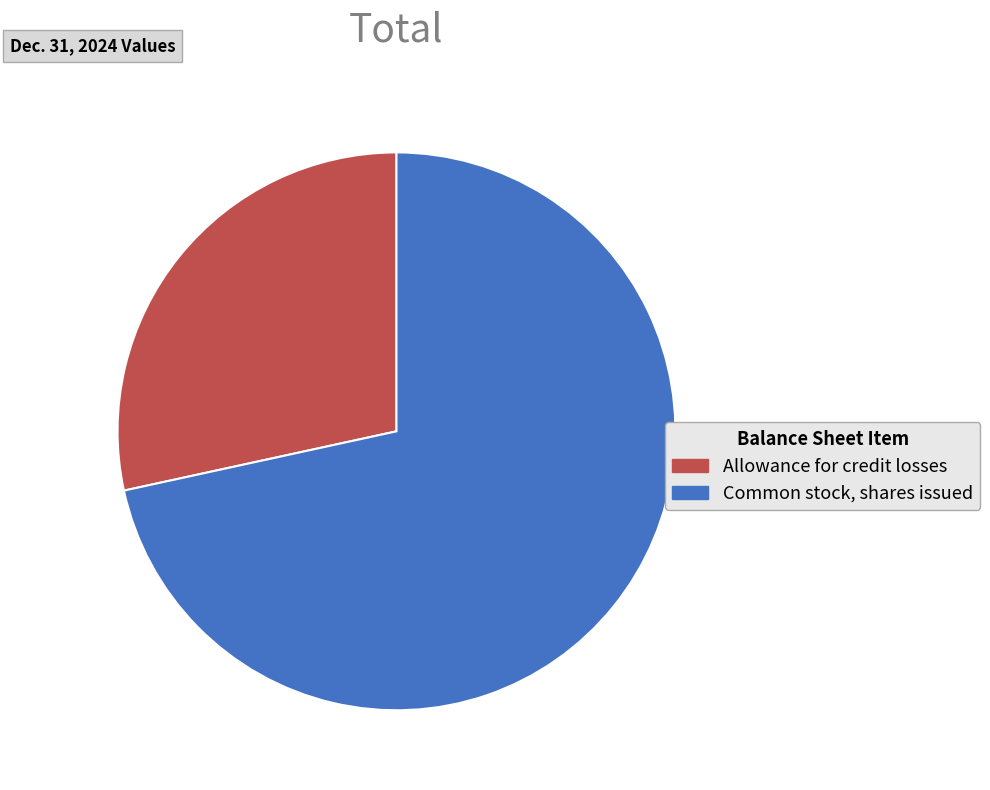

Is the sum of Allowance for credit losses and Common stock, shares issued greater than half?

Yes